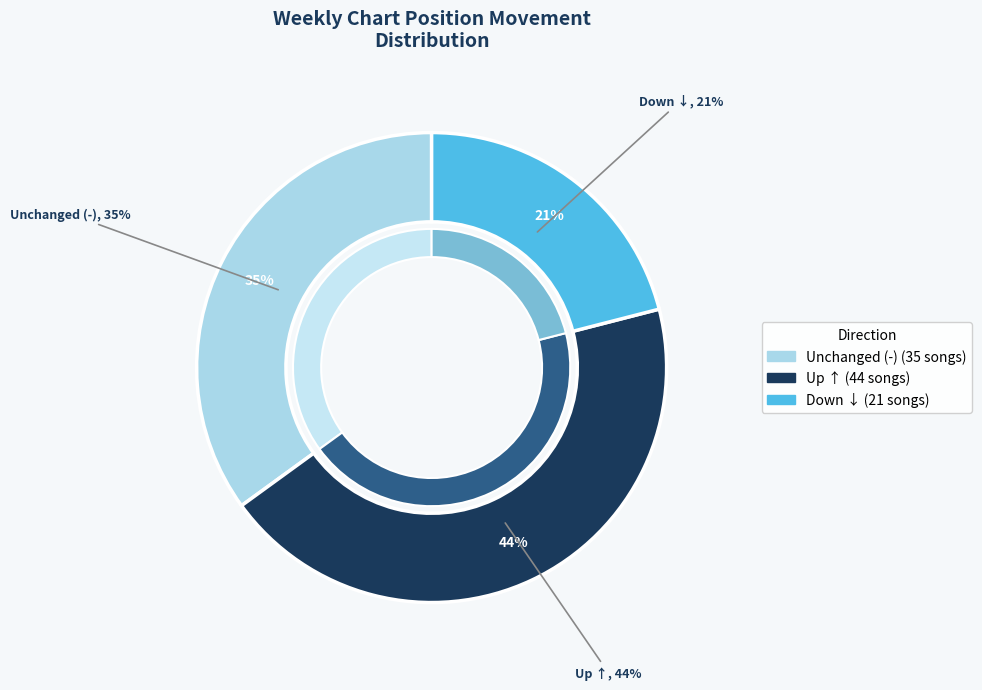

Is there a majority slice in this chart?

No